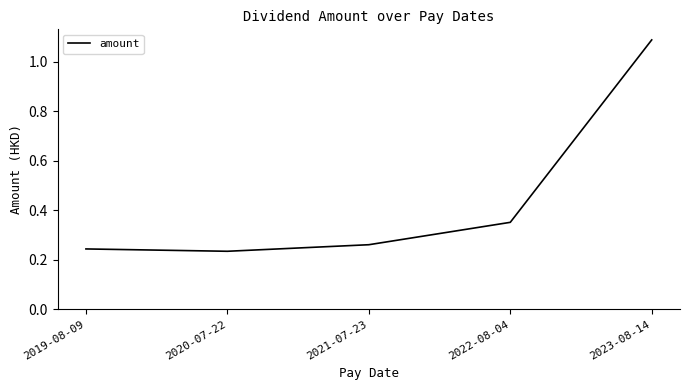

Where is the first local minimum?

2020-07-22